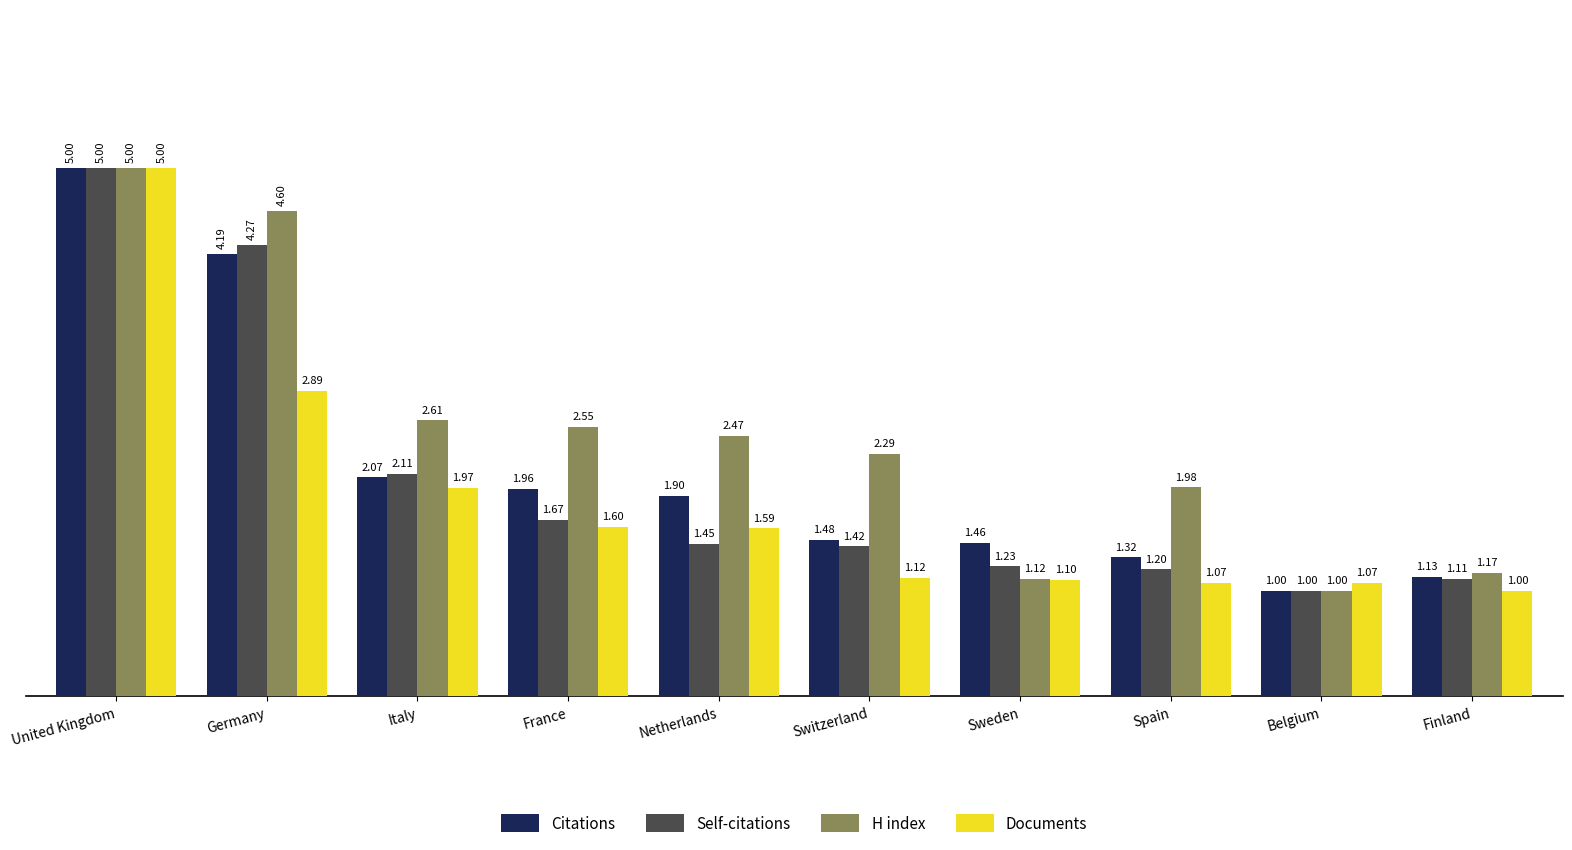

Which category has the lowest value in the H index series?

Belgium